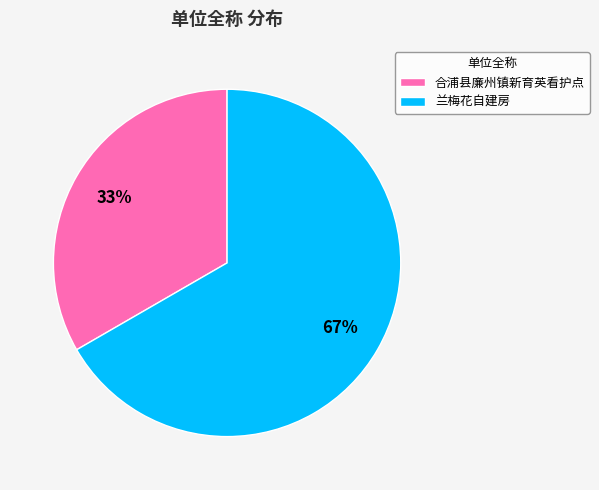

To the nearest percent, what percentage of the pie is 合浦县廉州镇新育英看护点?

33%